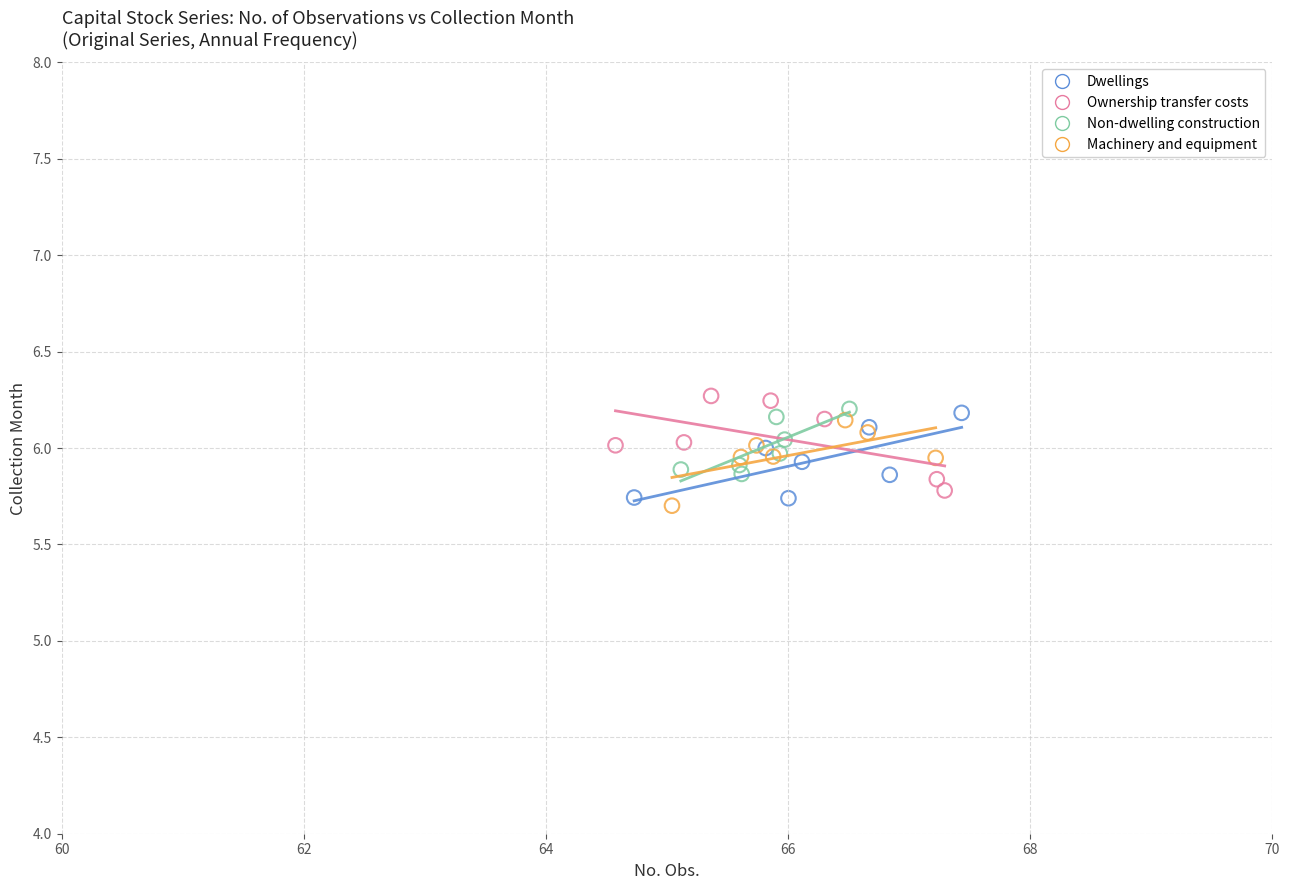

Which series reaches the maximum Y coordinate?

Ownership transfer costs